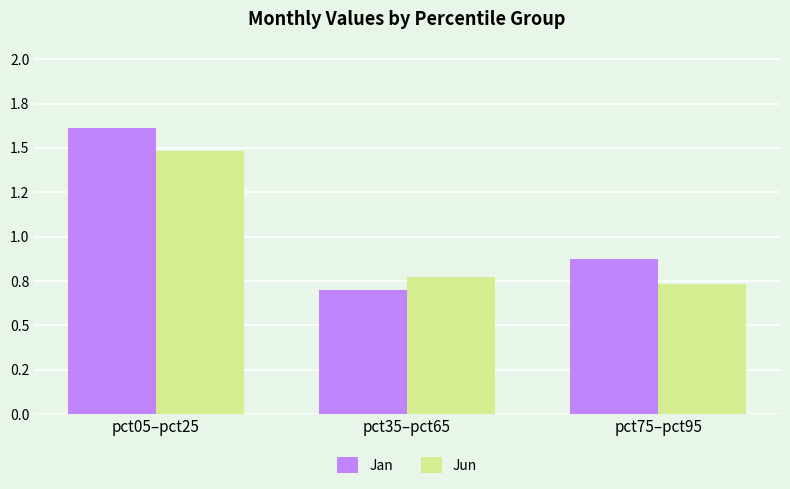

Which series has the largest total across all categories?

Jan